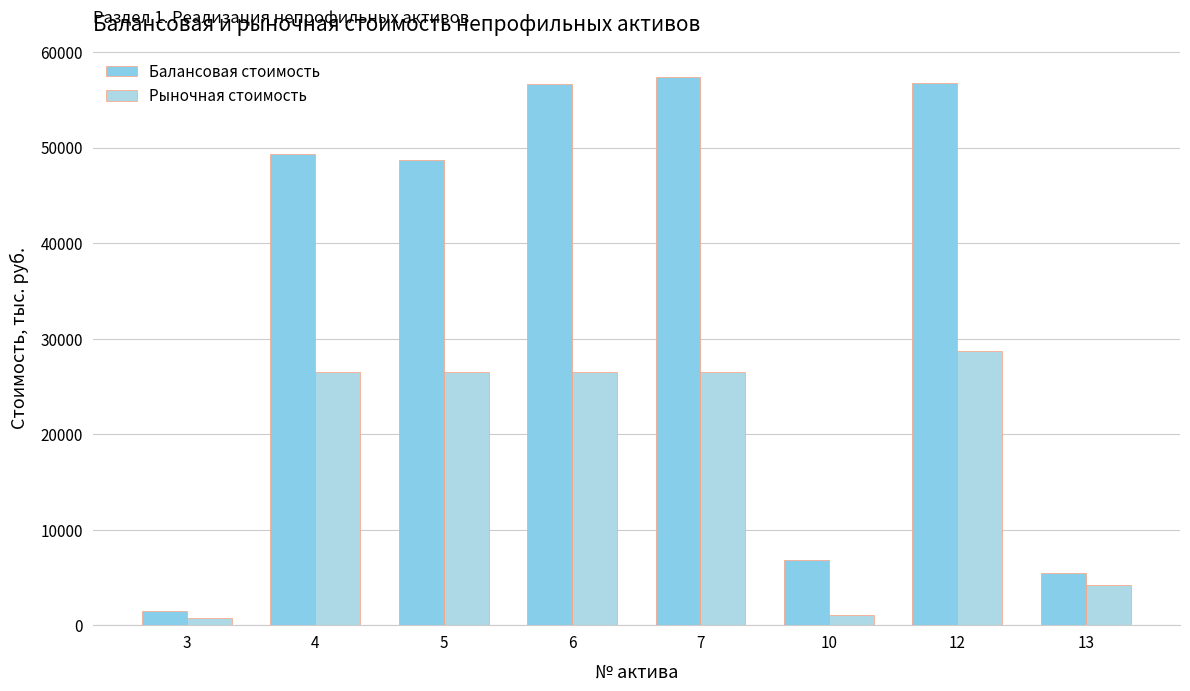

What is the value of the Балансовая стоимость bar at the 5th from the left?

57386.9